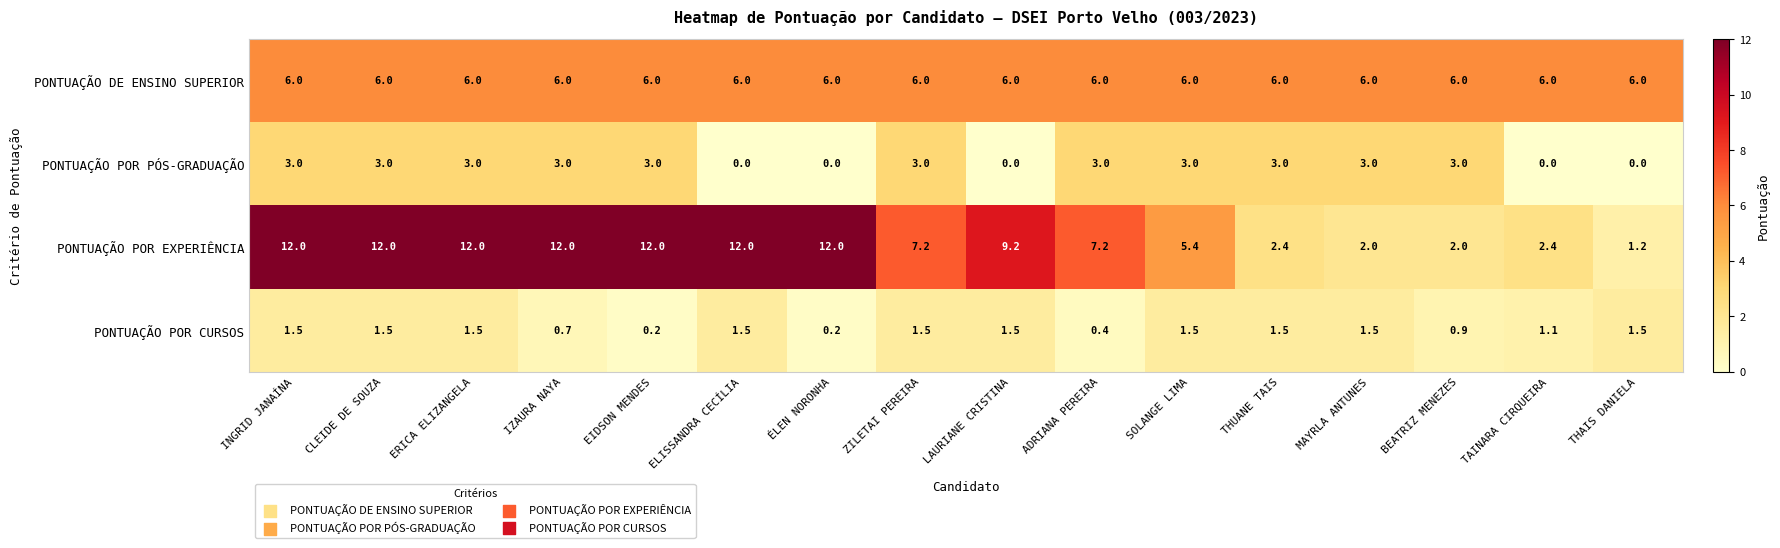

At how many categories does at least one series exceed 1?

16